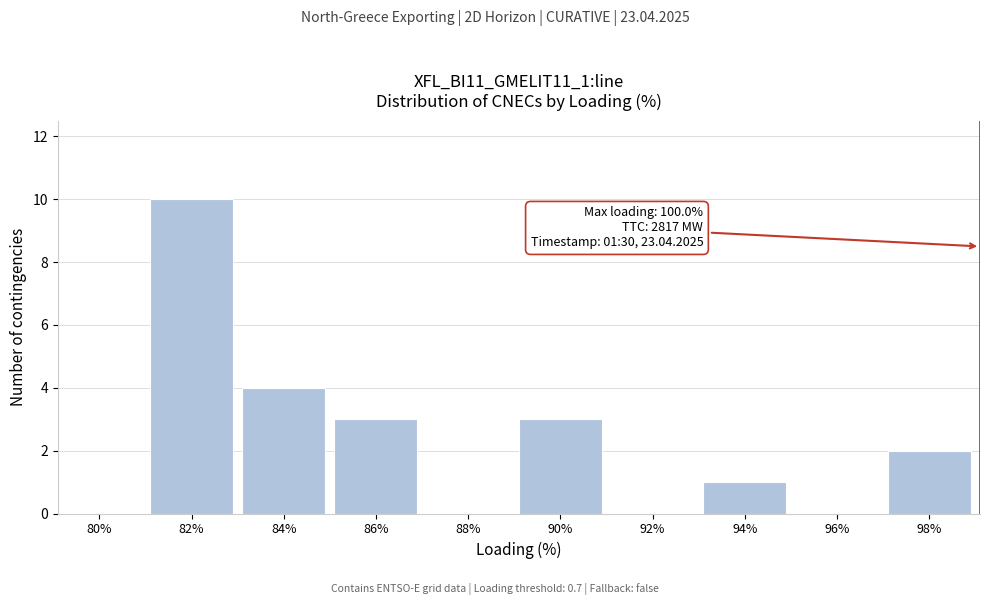

Reading left to right, what are all the values shown in this chart?

80%=0	82%=10	84%=4	86%=3	88%=0	90%=3	92%=0	94%=1	96%=0	98%=2